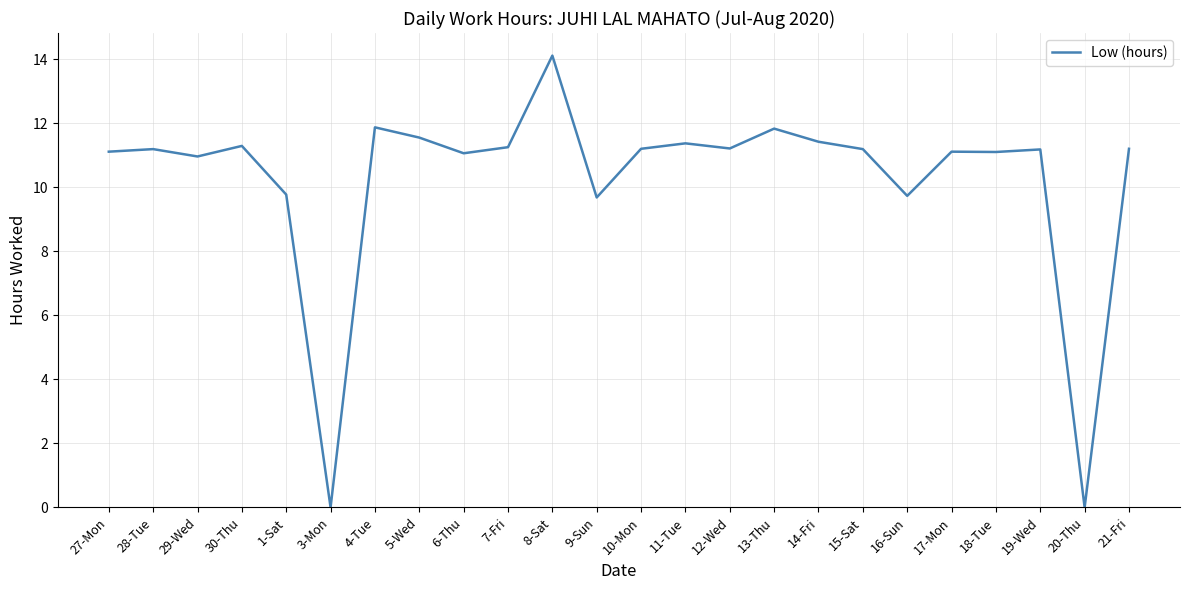

What position from the left is 3-Mon?

6